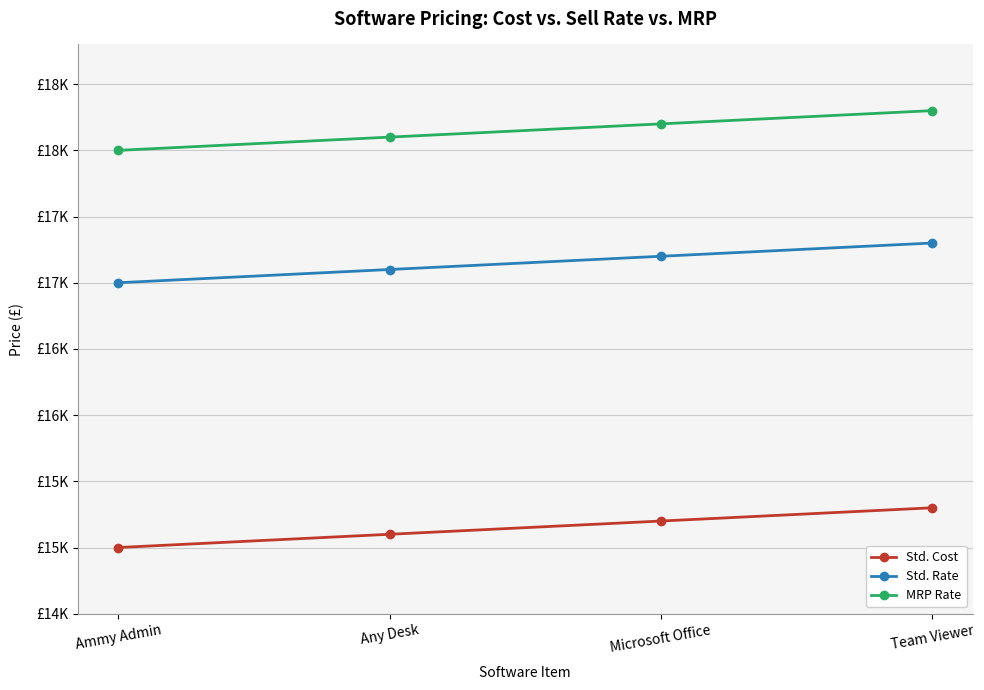

Rank the series by their average value, from highest to lowest.

MRP Rate, Std. Rate, Std. Cost